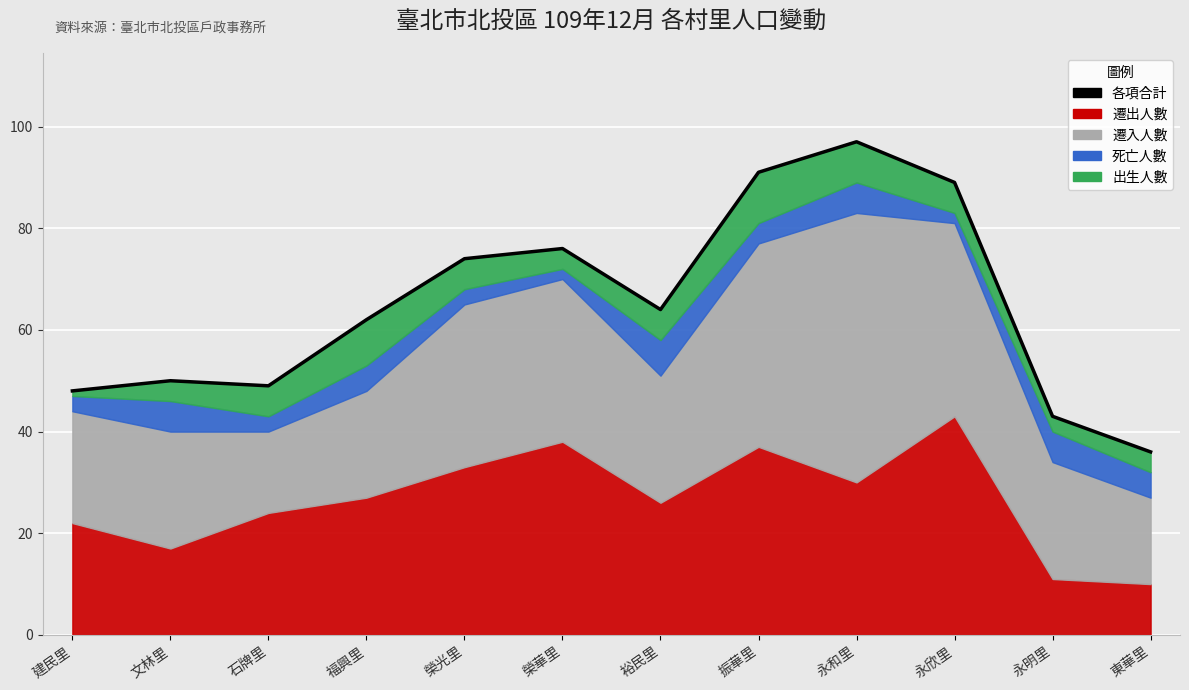

Where is the first local minimum?

石牌里